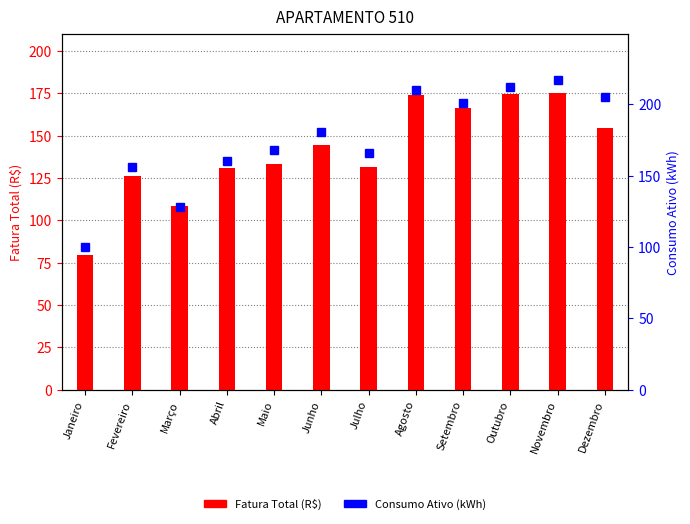

What is the sum of the Fatura Total (R$) values at Abril and Fevereiro?

257.2